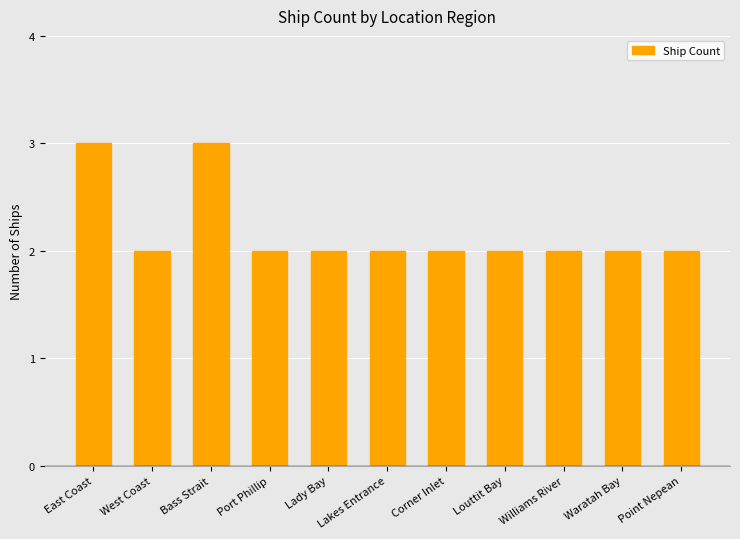

What is the greatest value displayed?

3